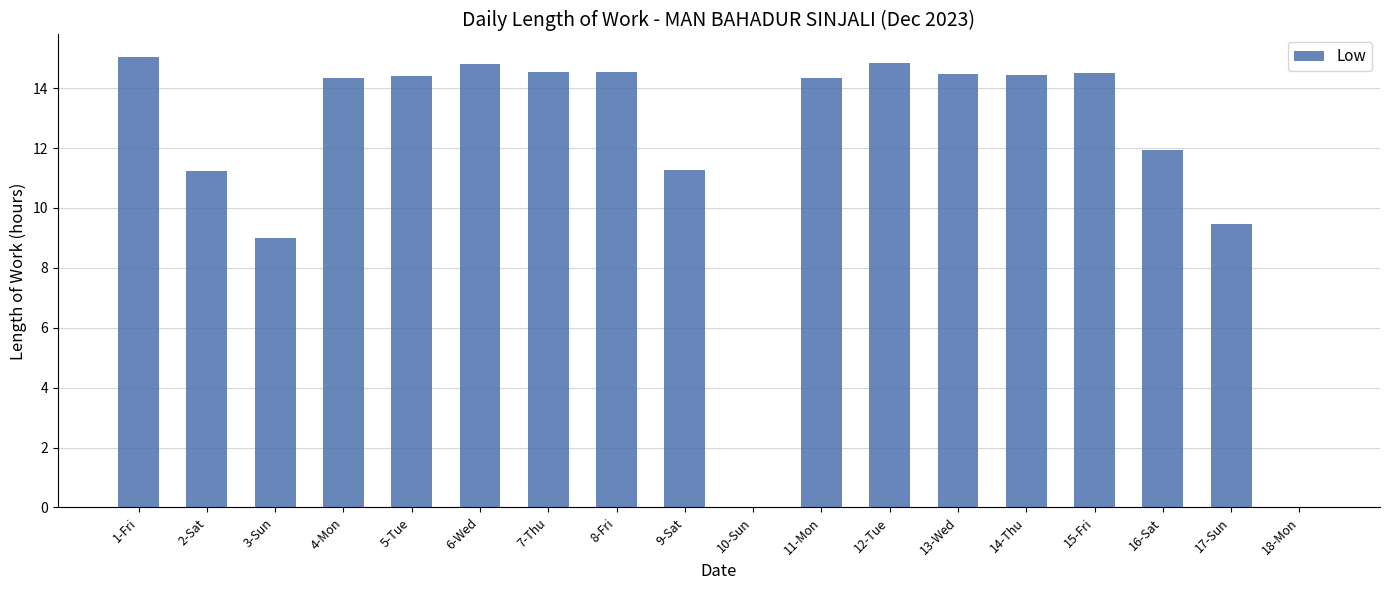

At which label does the data first exceed 14?

1-Fri